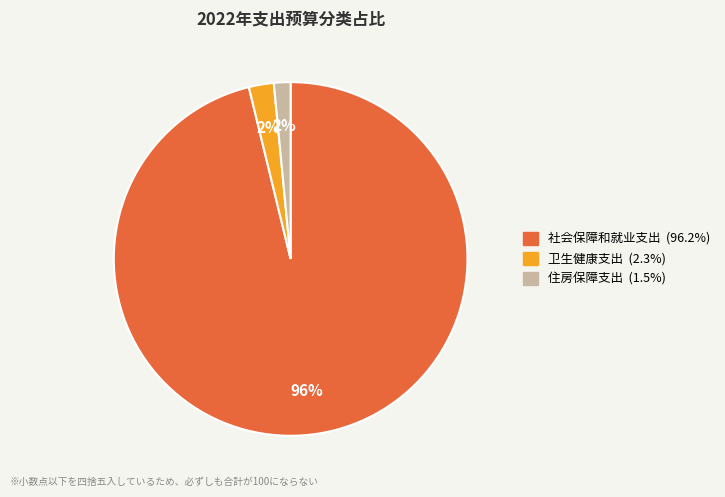

To the nearest percent, what is the combined percentage of 社会保障和就业支出 and 住房保障支出?

98%